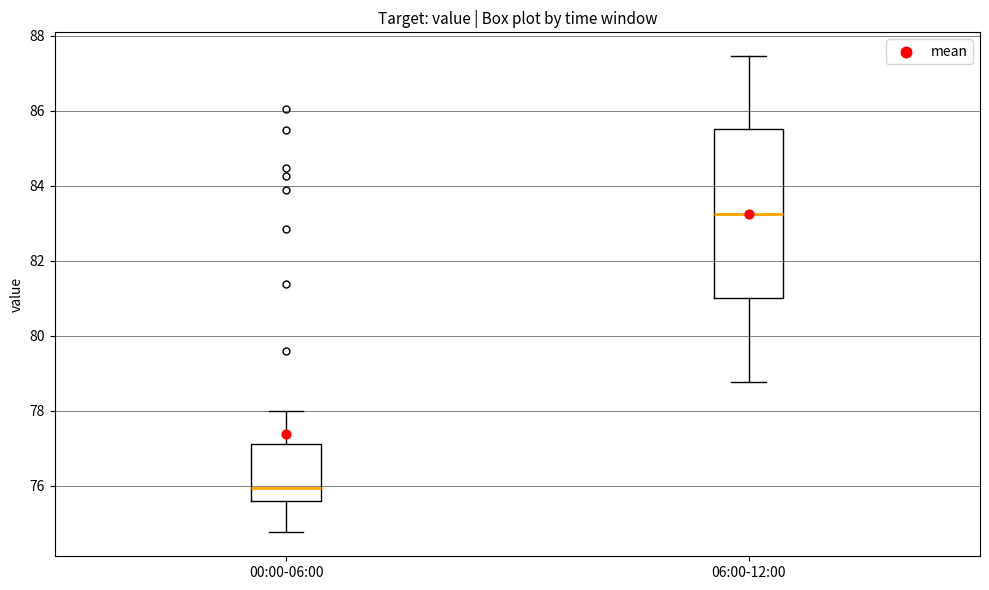

Reading left to right, transcribe this box plot: for each box, give where its median line is, the range the box spans, and where its two whiskers end, as read against the y-axis. The values are not printed on the chart, so give them approximately, as read against the axis.

00:00-06:00: median 76.0, box 75.6 to 77.2, whiskers 74.8 to 78.0
06:00-12:00: median 83.2, box 81.0 to 85.4, whiskers 78.8 to 87.4